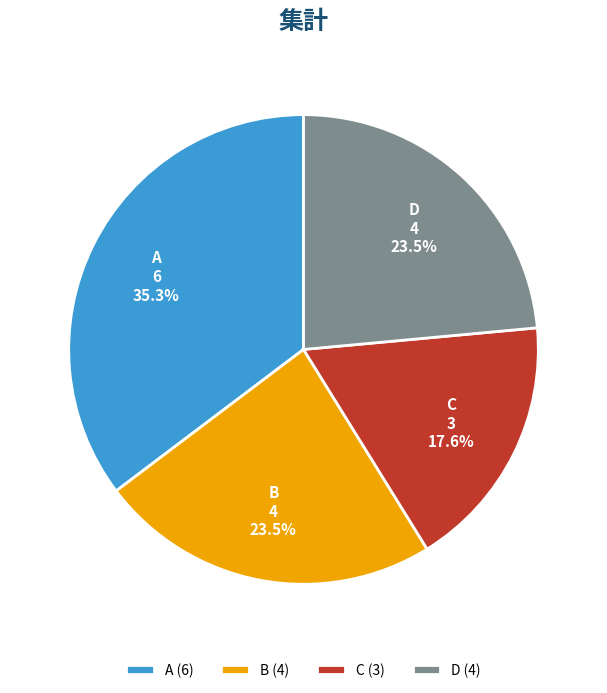

Is the sum of A and B greater than half?

Yes